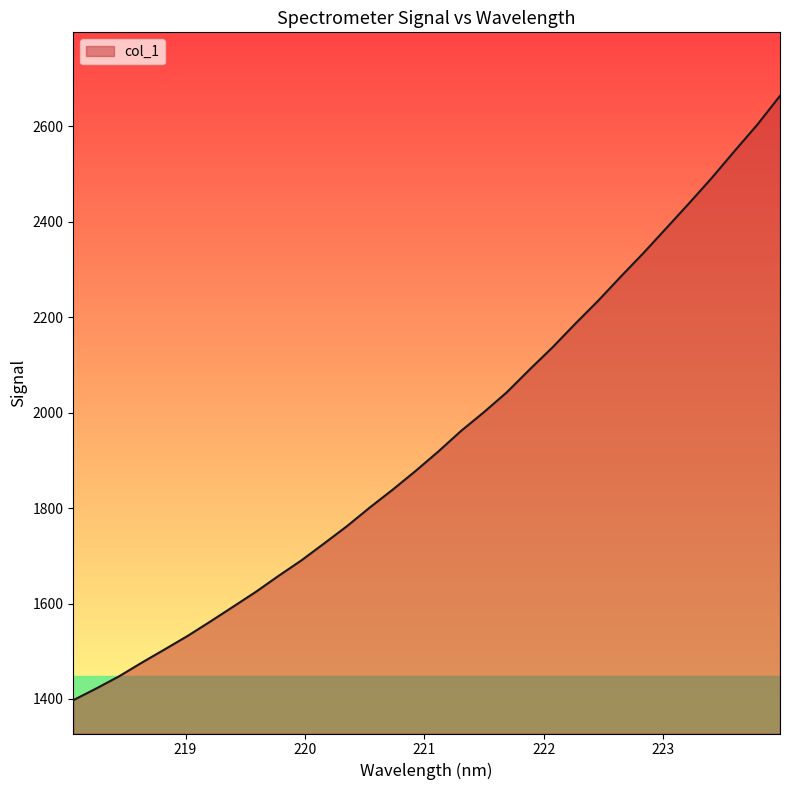

What is the difference between the maximum and minimum values?

1266.7